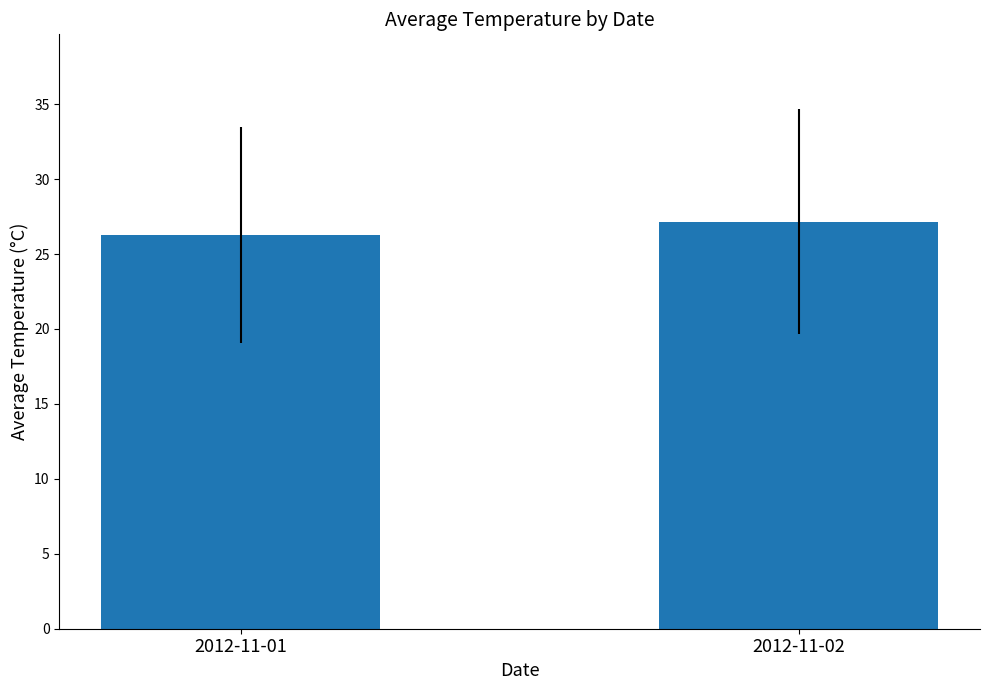

What is the value of the 2nd bar from the left?

27.2